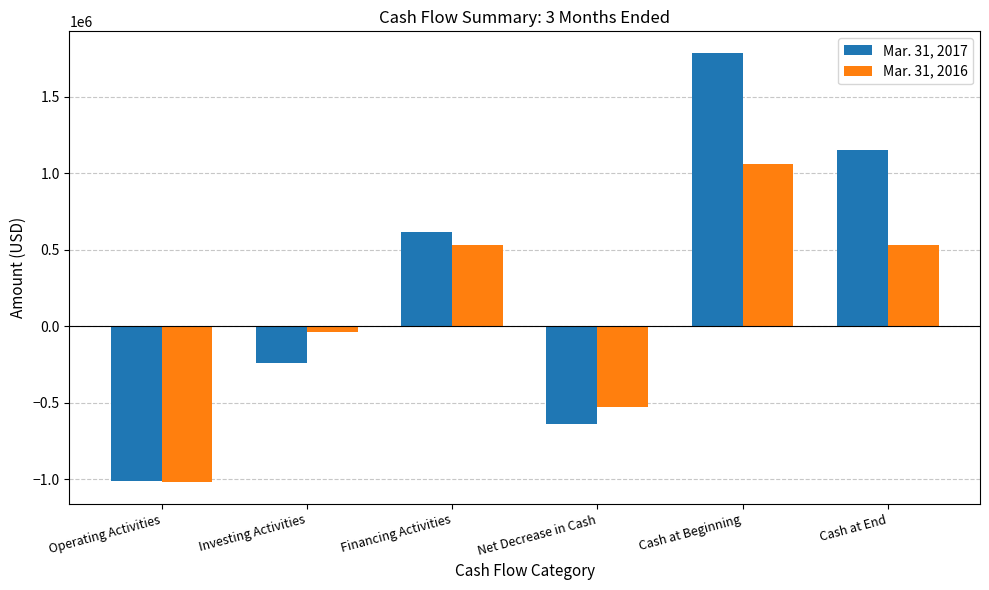

Read the Mar. 31, 2017 value at Cash at End, to the nearest 50.

1148700